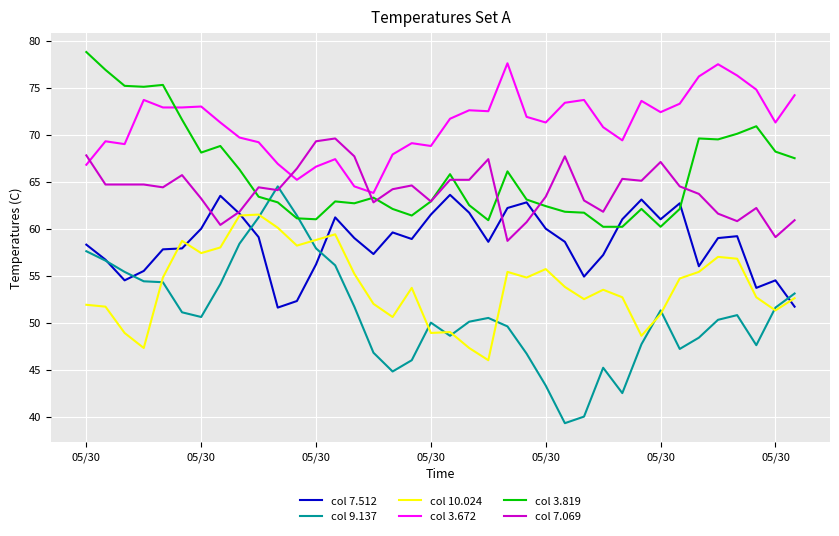

True or false: col 7.069 and col 3.672 intersect in this chart.

True